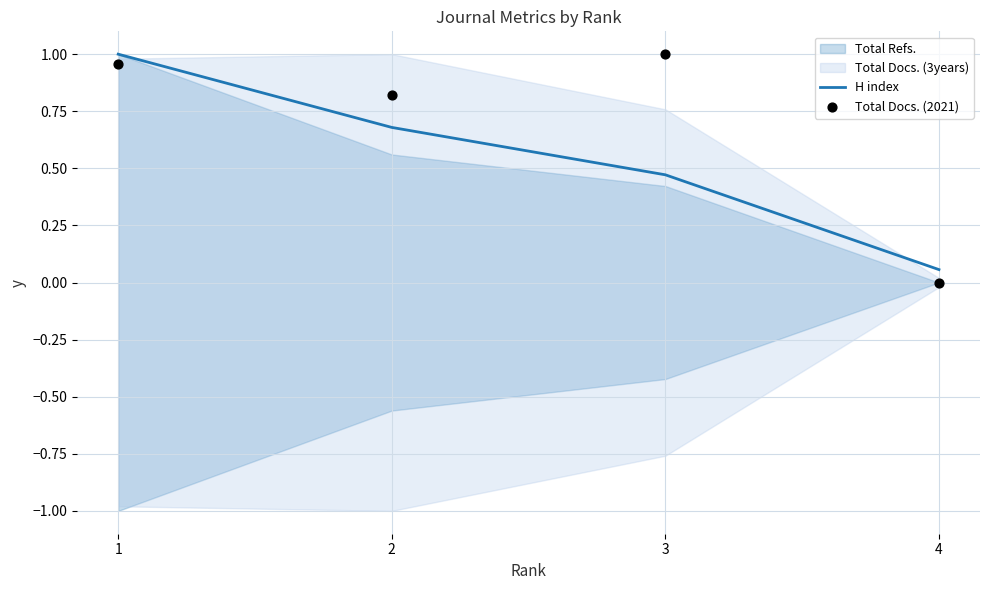

What is the total value across all series at 3?

1.5